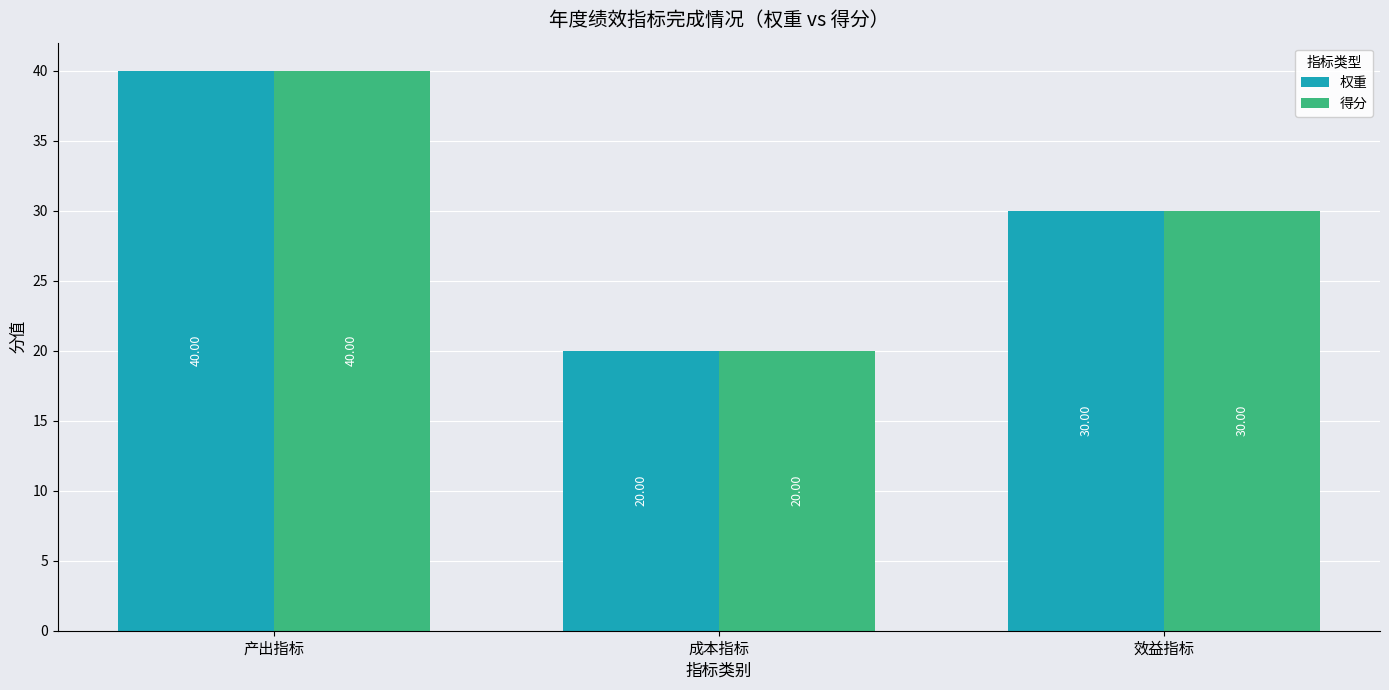

What is the difference between the 权重 values at 效益指标 and 产出指标?

10